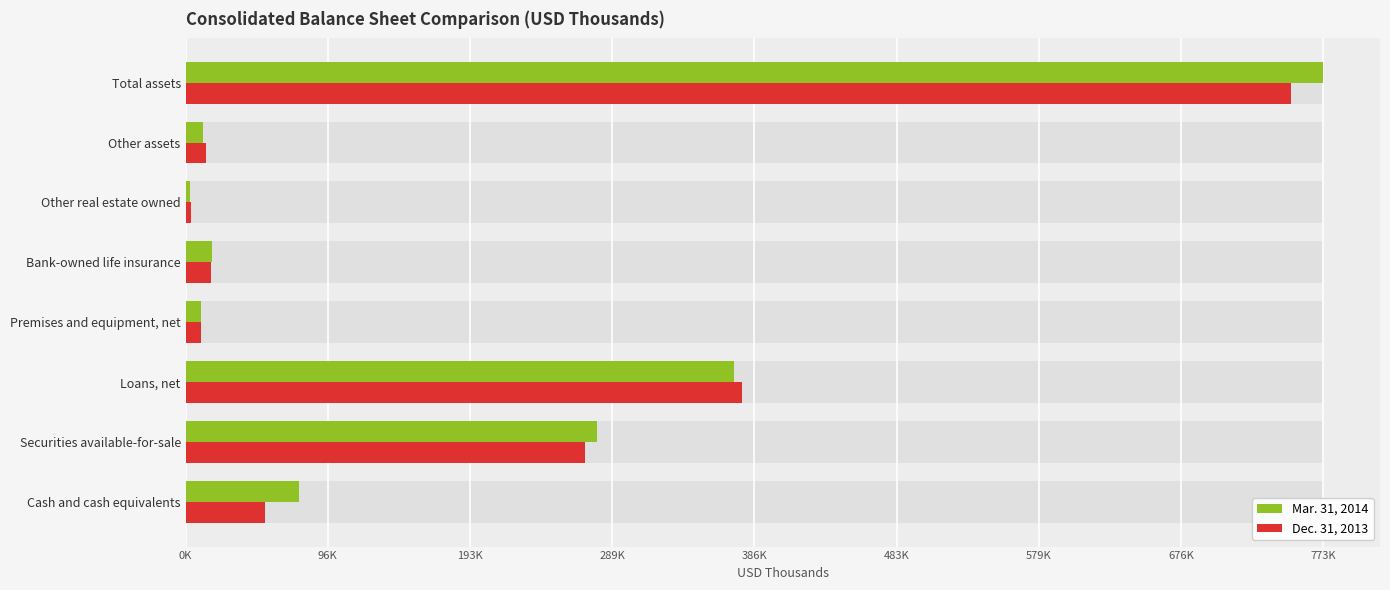

Count the number of data series in this chart.

2